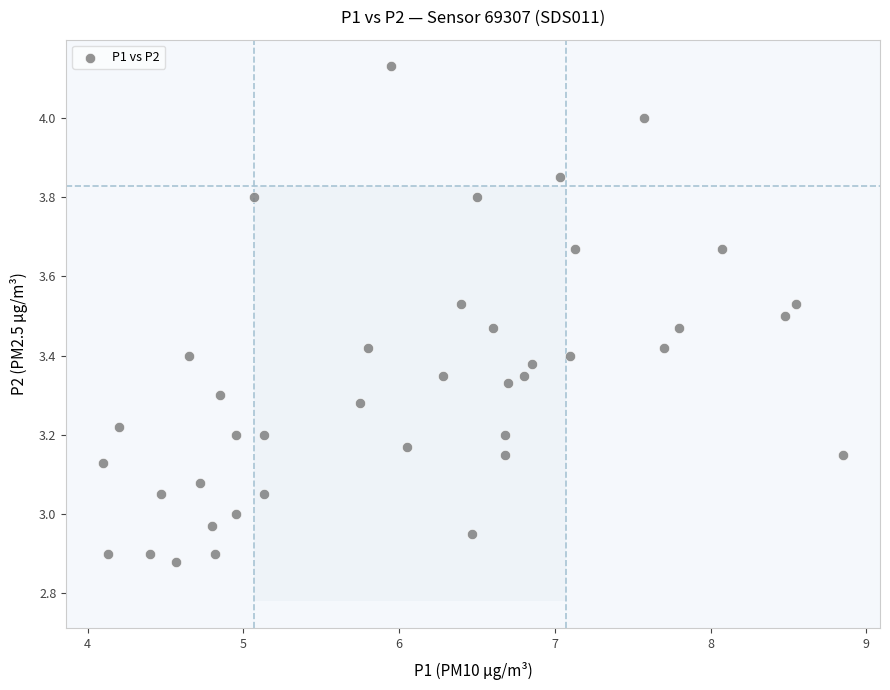

What is the range of X values (max minus min)?

4.8